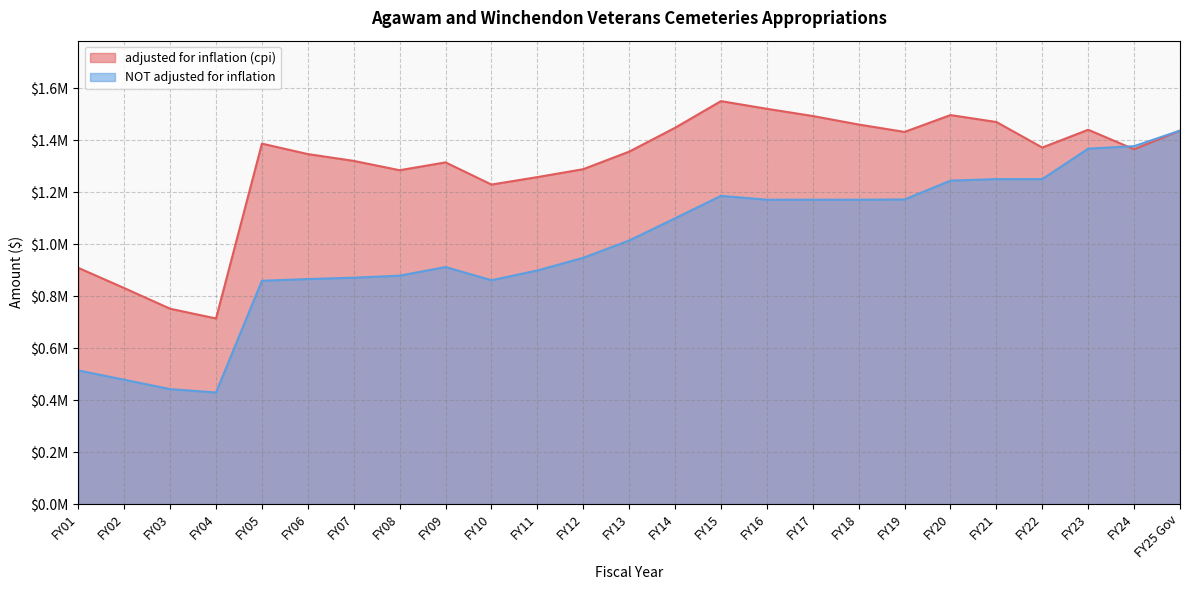

Where is the first local maximum for adjusted for inflation (cpi)?

FY05